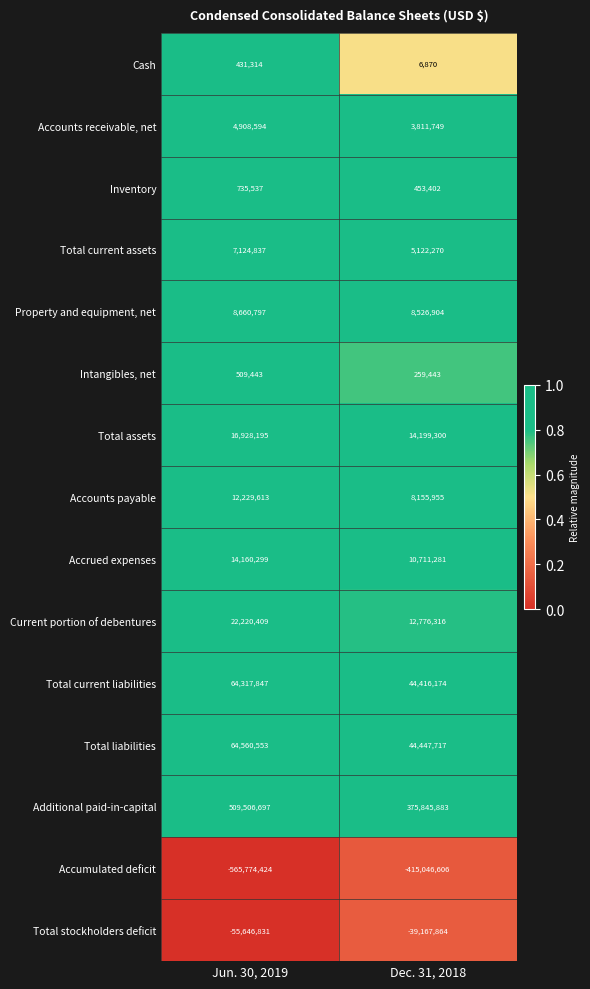

Rank the series by their maximum value, from highest to lowest.

Additional paid-in-capital, Total liabilities, Total current liabilities, Current portion of debentures, Total assets, Accrued expenses, Accounts payable, Property and equipment, net, Total current assets, Accounts receivable, net, Inventory, Intangibles, net, Cash, Total stockholders deficit, Accumulated deficit